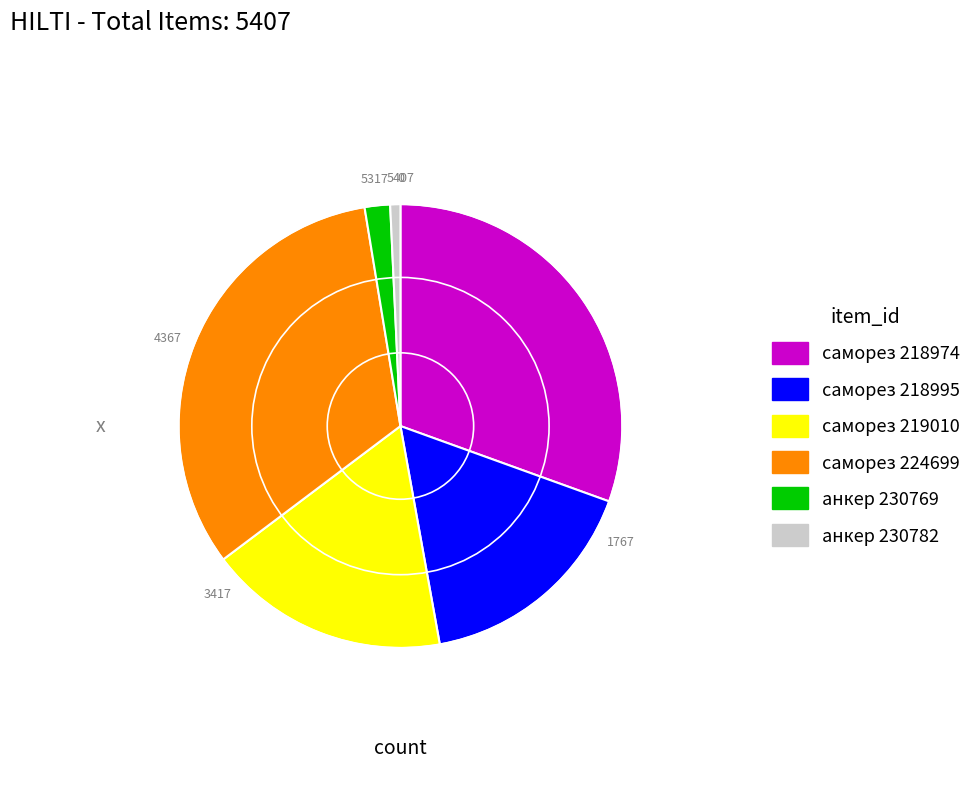

Is there a majority slice in this chart?

No